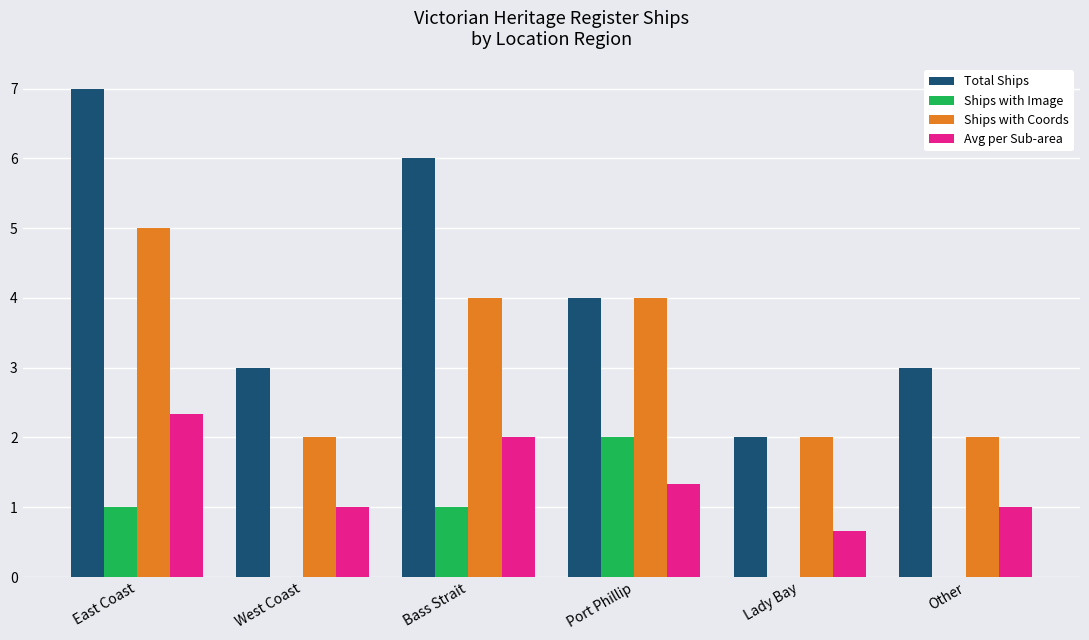

Between East Coast and West Coast, which series saw the biggest shift?

Total Ships